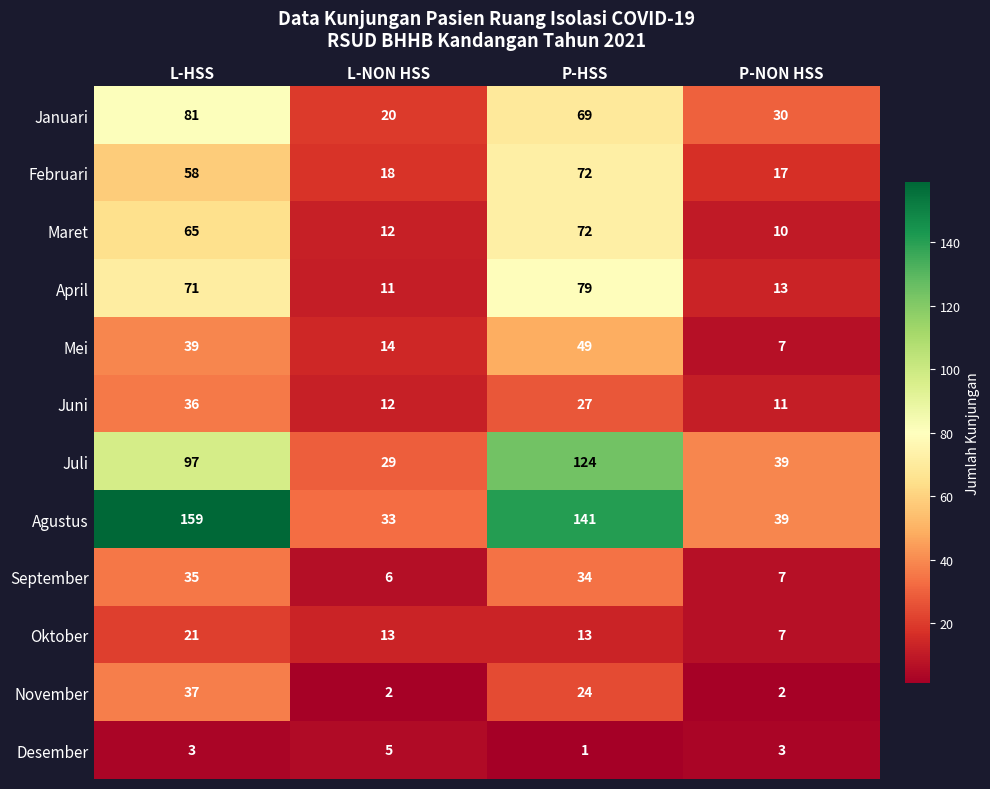

What is the total value across all series at L-NON HSS?

175